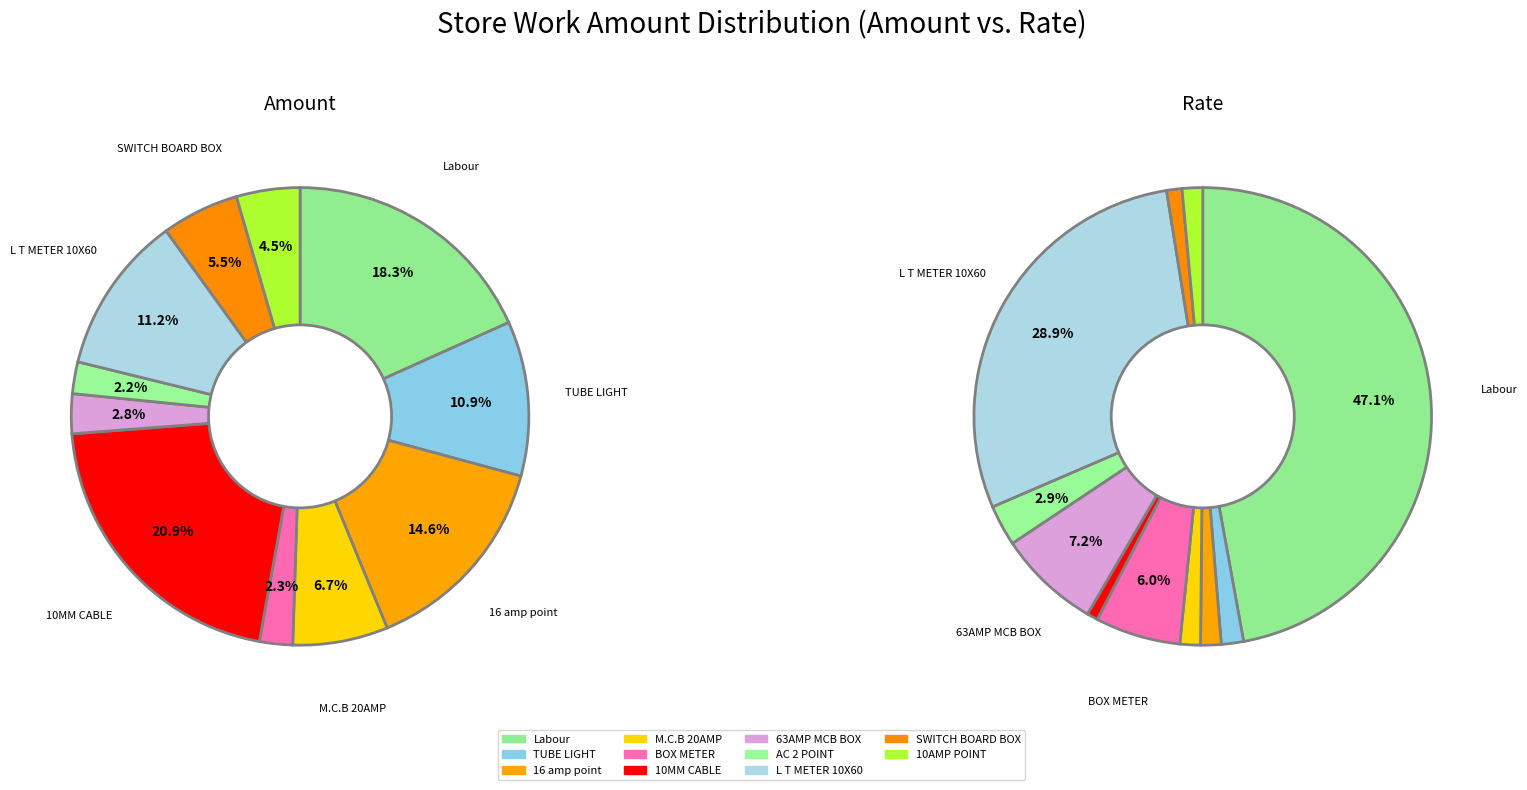

What is the largest slice in the pie chart?

10MM CABLE